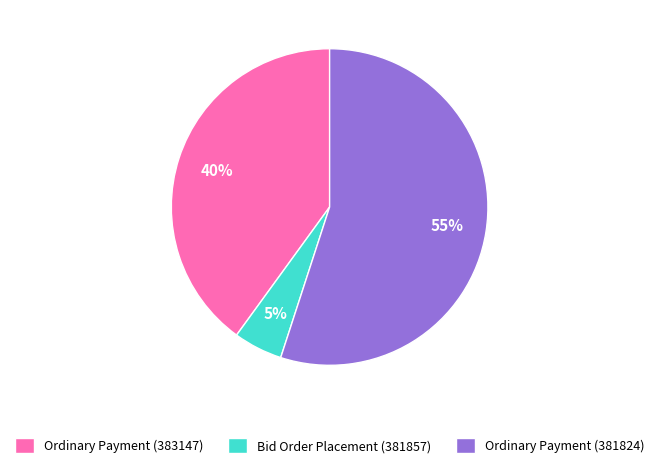

Do Bid Order Placement (381857) and Ordinary Payment (381824) together represent more than half of the pie?

Yes